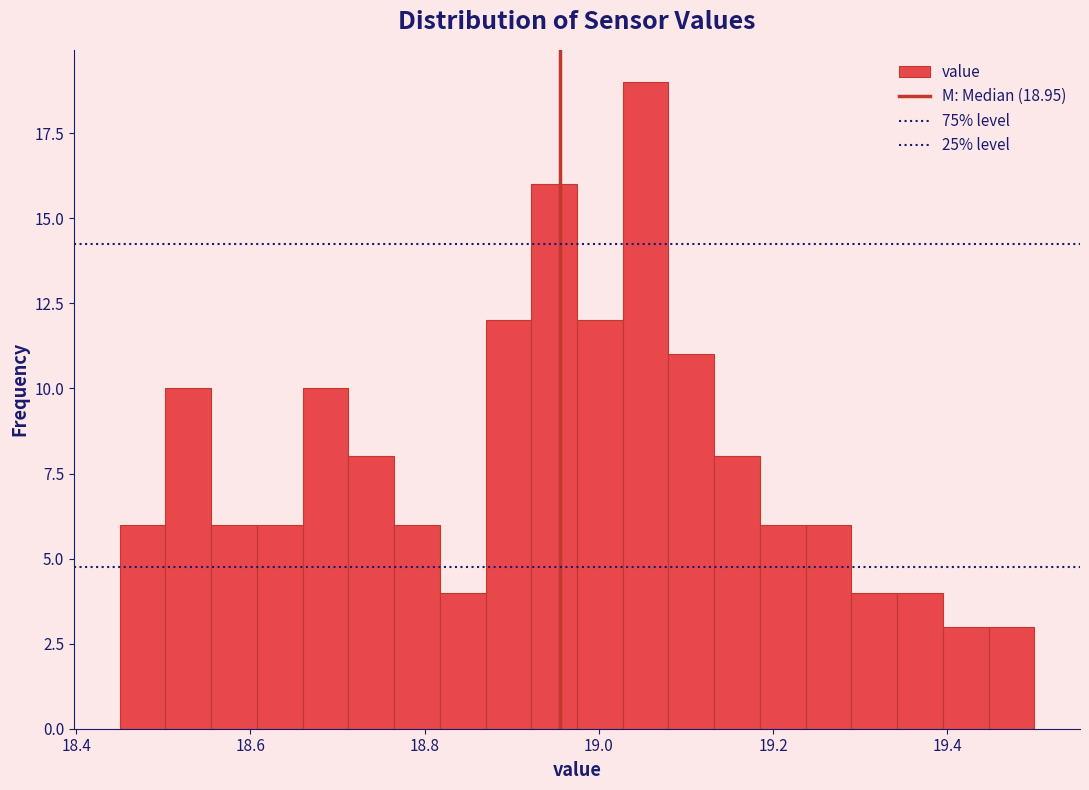

Read against the x-axis, roughly where is the centre of the tallest bar?

19.06